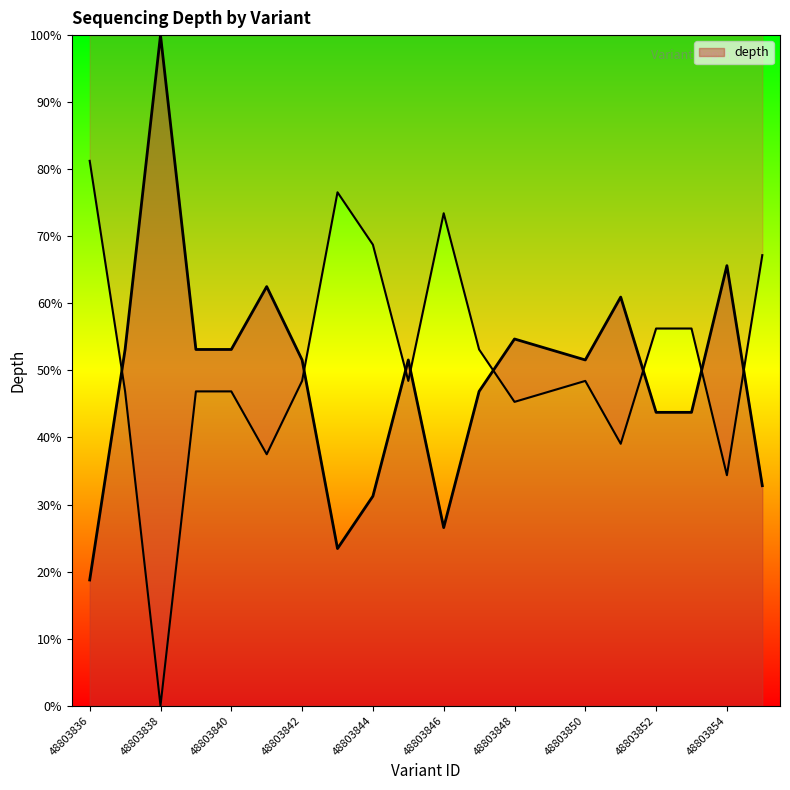

What value does the data have at 48803854?

65.6